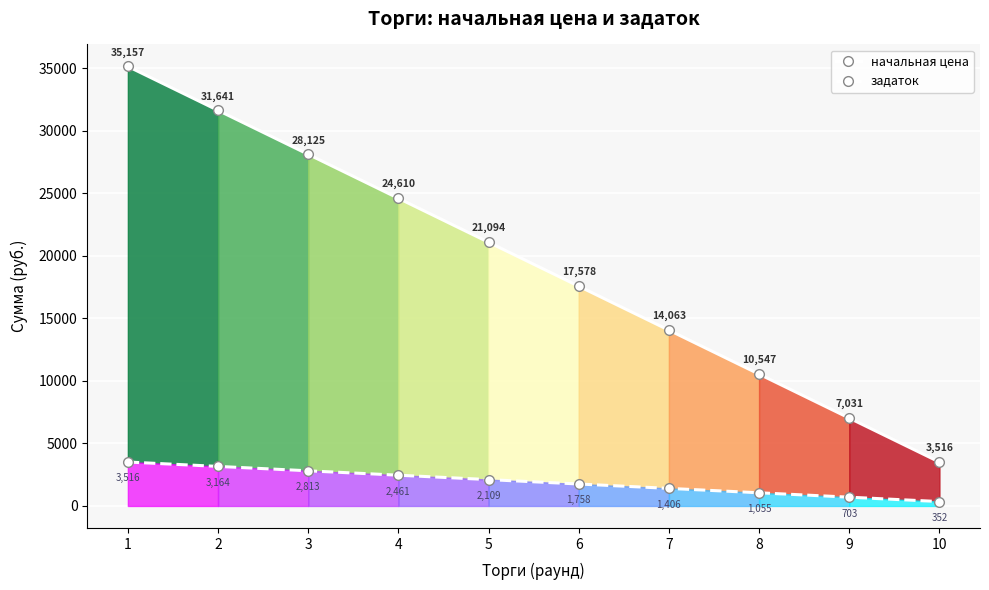

Does the chart display data point markers on the line(s)?

Yes